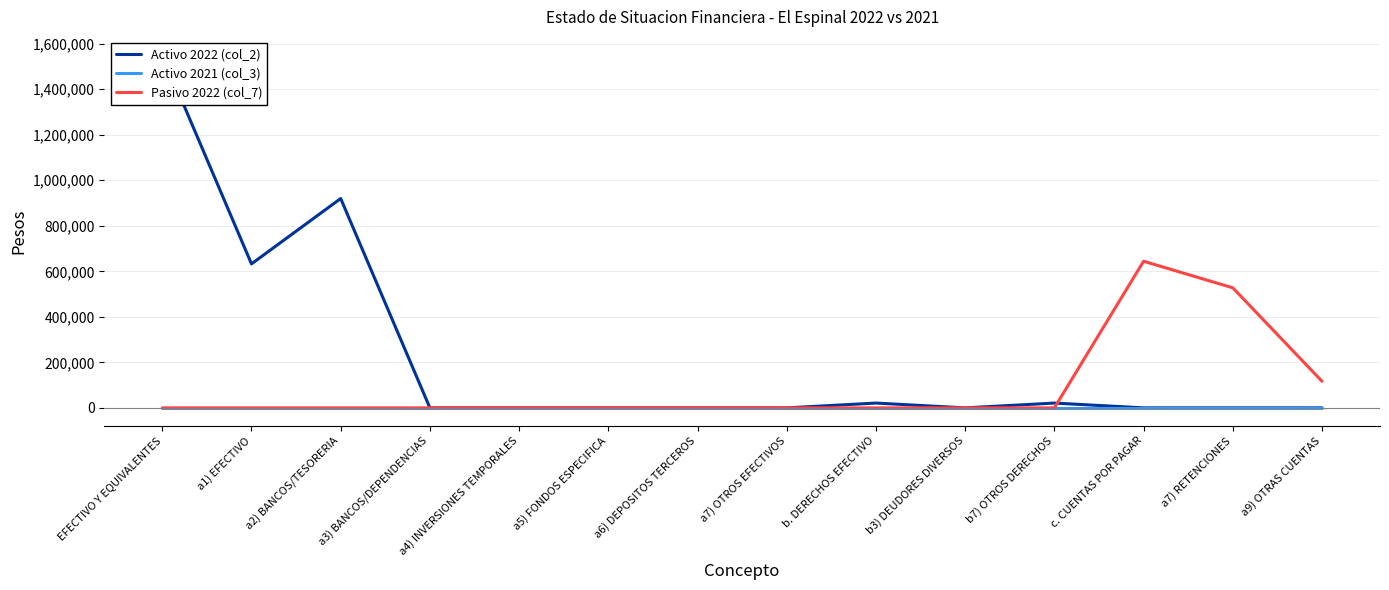

Between a2) BANCOS/TESORERIA and a4) INVERSIONES TEMPORALES, which series saw the biggest shift?

Activo 2022 (col_2)